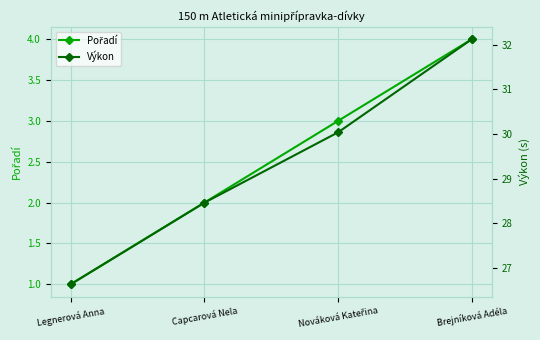

The value of Výkon at Capcarová Nela is 40.9. True or false?

False